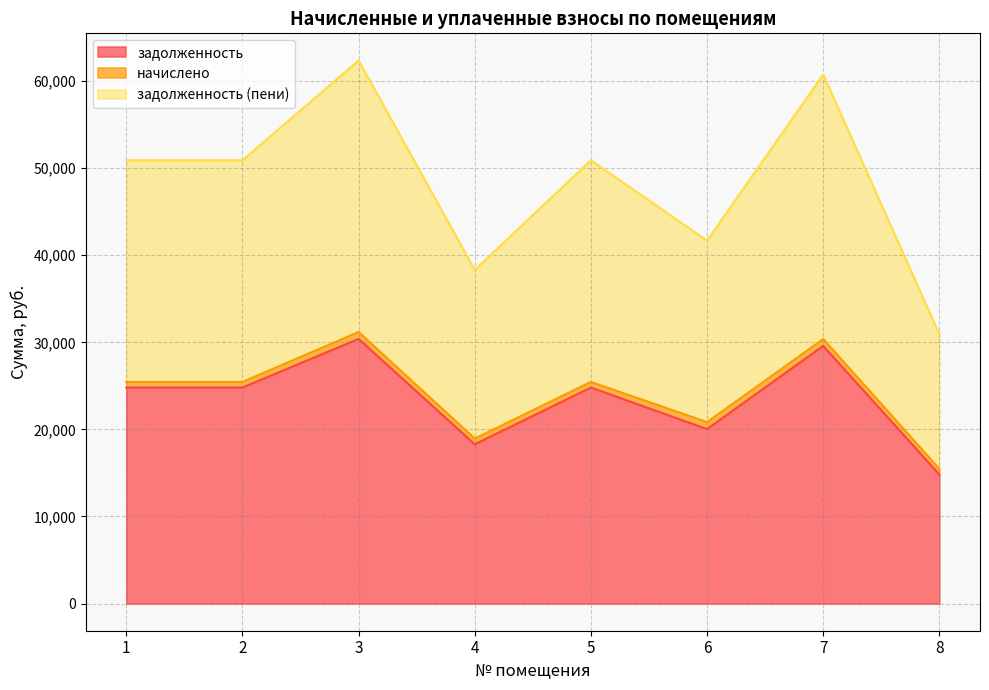

Rank the categories by задолженность value from highest to lowest.

3, 7, 2, 5, 1, 6, 4, 8